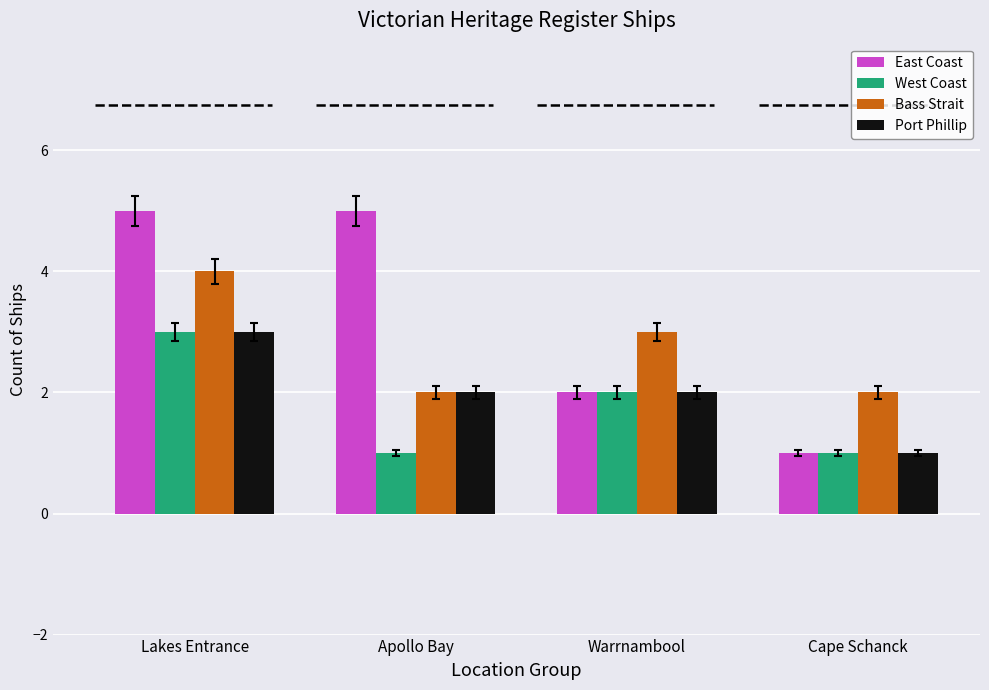

What is the total value across all series at Lakes Entrance?

15